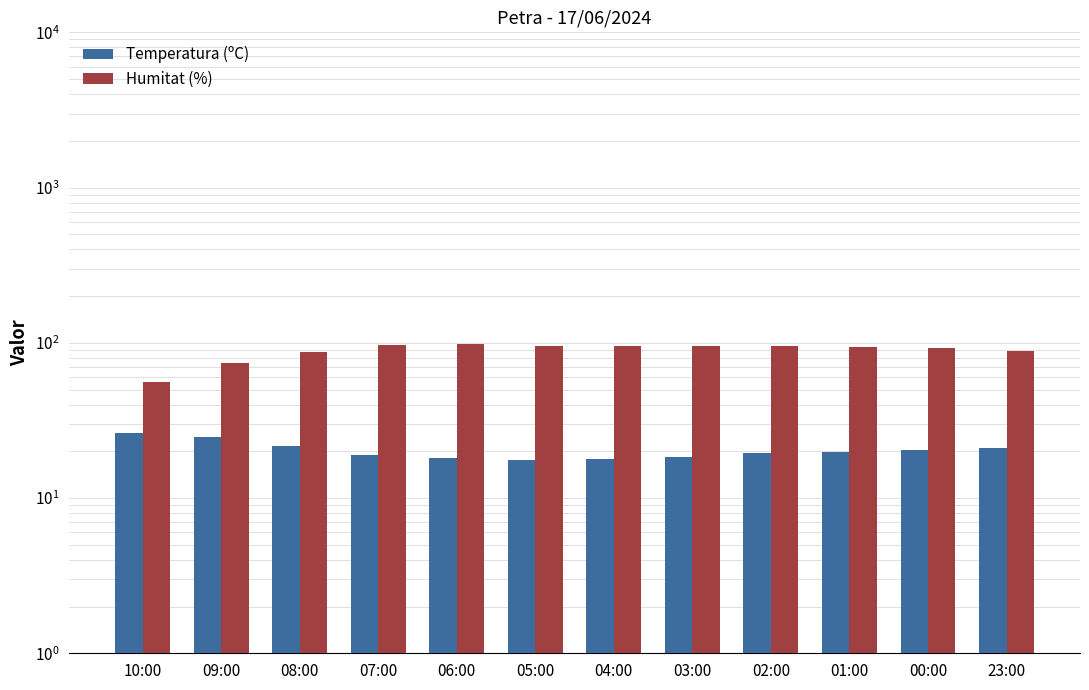

Reading left to right, extract all data points from this chart.

Temperatura (ºC): 26.2	24.8	21.7	19.0	18.2	17.6	17.8	18.4	19.5	19.9	20.5	21.0
Humitat (%): 56.0	74.0	87.0	97.0	98.0	96.0	96.0	96.0	95.0	94.0	92.0	89.0